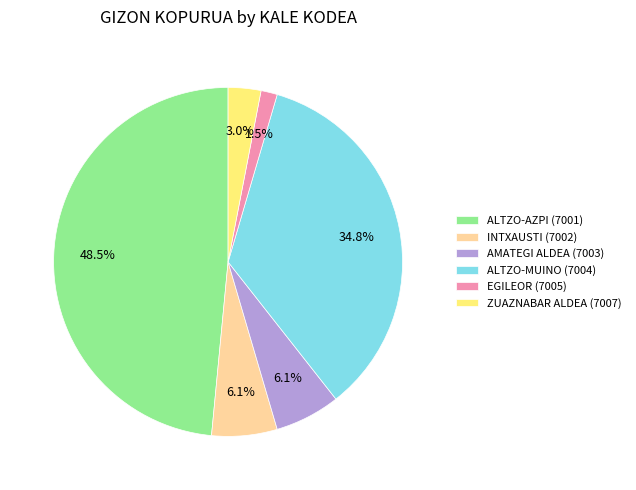

The AMATEGI ALDEA (7003) slice represents 1% of the pie. True or false?

False